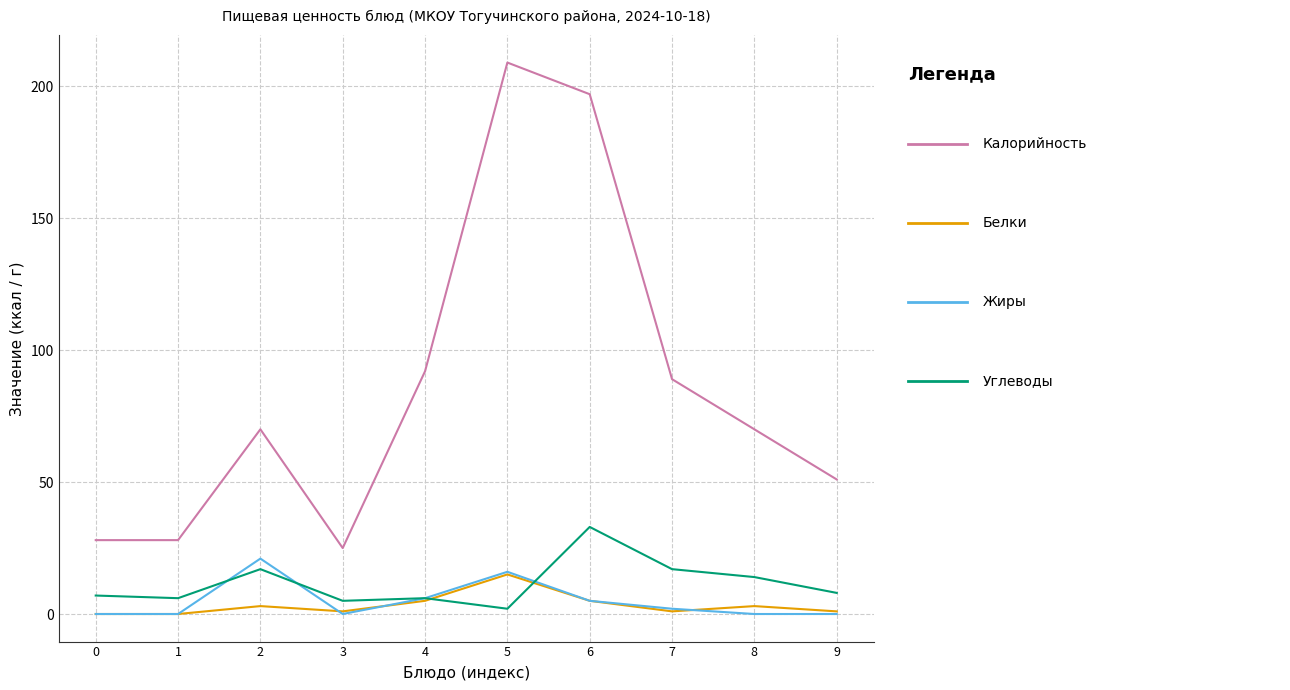

What is the maximum value shown in the chart?

209